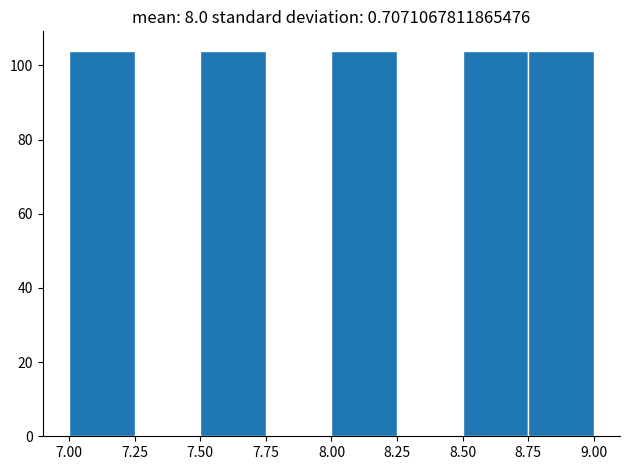

Reading left to right, list every bar in this chart as the range it spans on the x-axis followed by its height. The values are not printed on the chart, so give them approximately, as read against the axis.

7.00 to 7.25: 104
7.25 to 7.50: 0
7.50 to 7.75: 104
7.75 to 8.00: 0
8.00 to 8.25: 104
8.25 to 8.50: 0
8.50 to 8.75: 104
8.75 to 9.00: 104